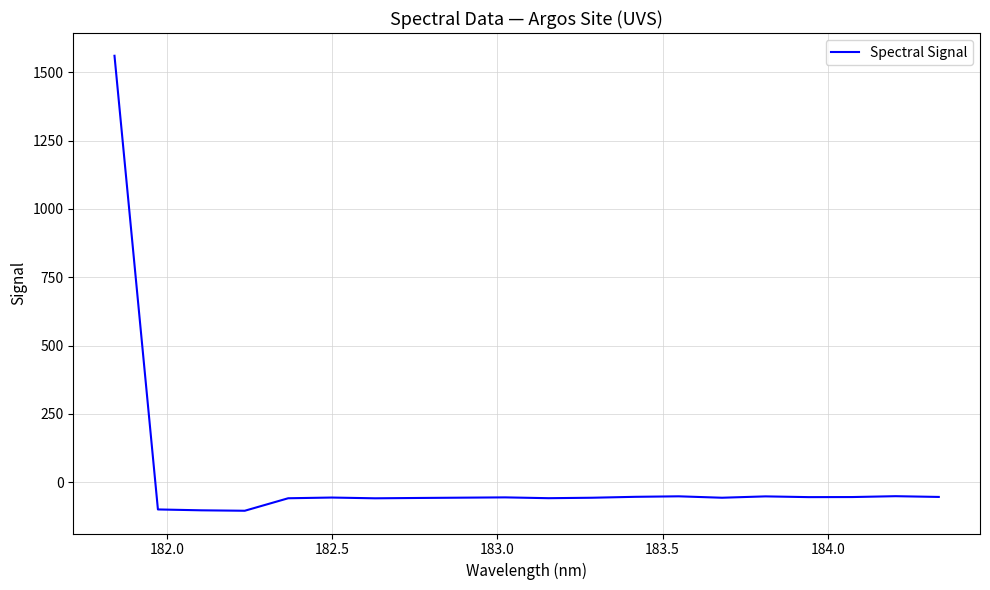

What is the minimum value shown in the chart?

-104.8